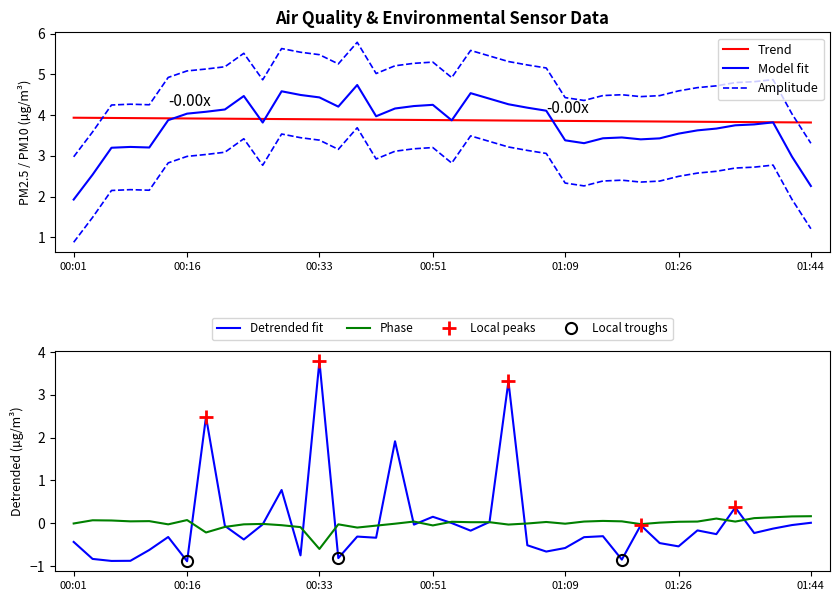

Is it true that Detrended fit equals -0.4 at 00:01?

True